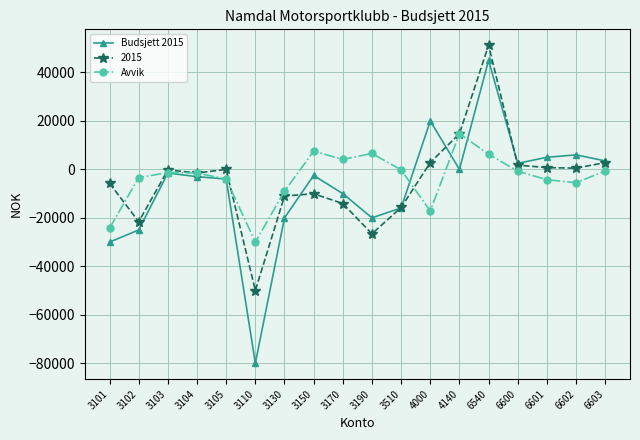

What is the highest value of the Budsjett 2015 series?

45000